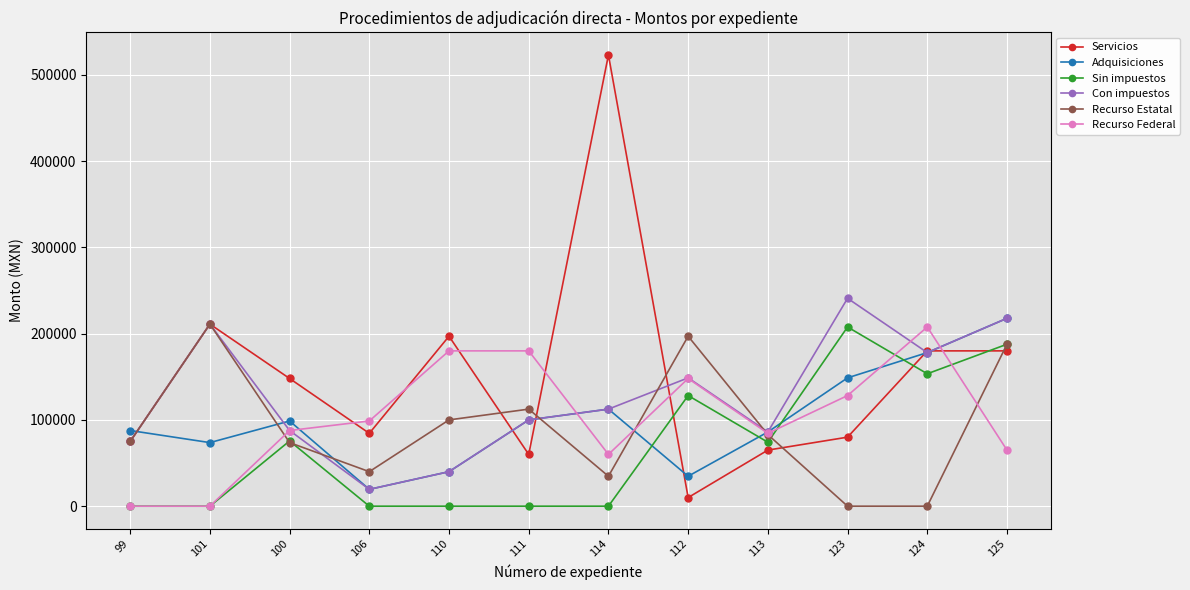

At which category does Adquisiciones reach its first local peak?

100